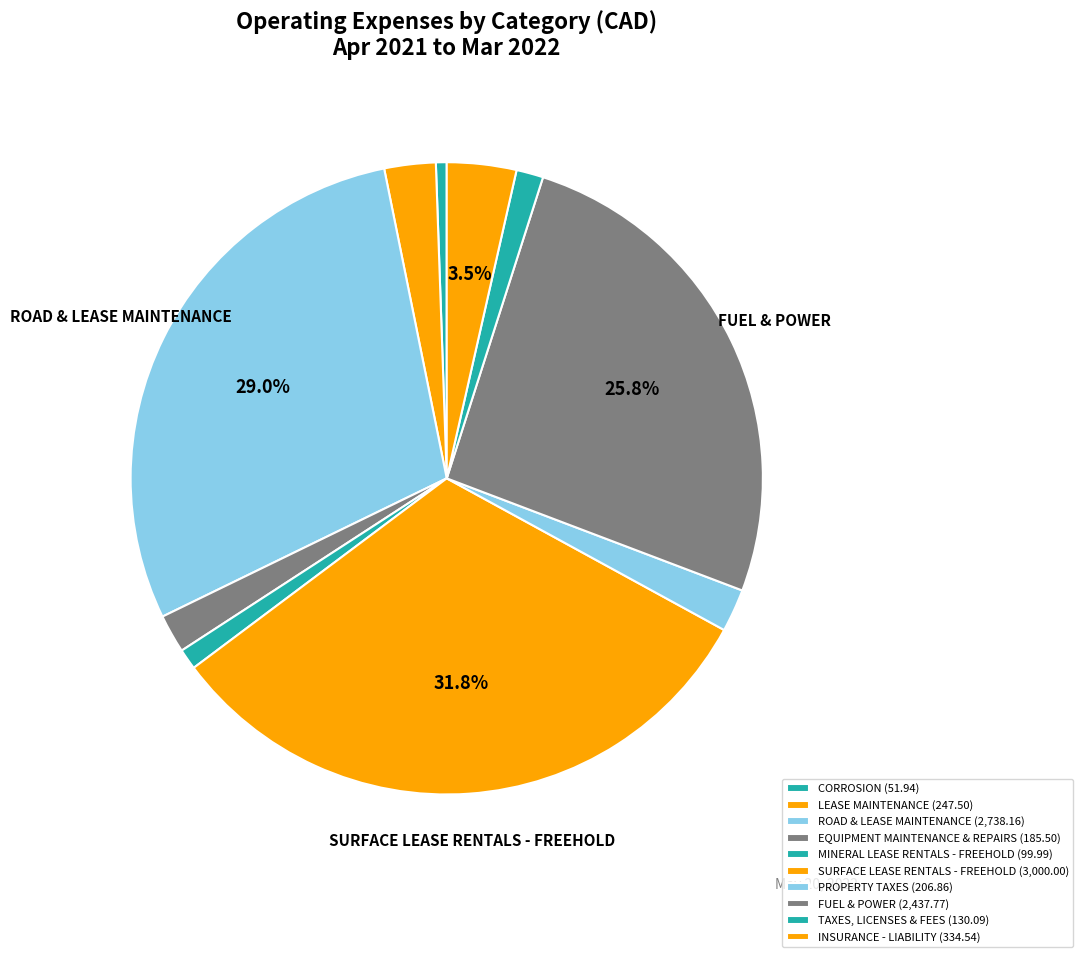

Count the number of slices in the pie.

10